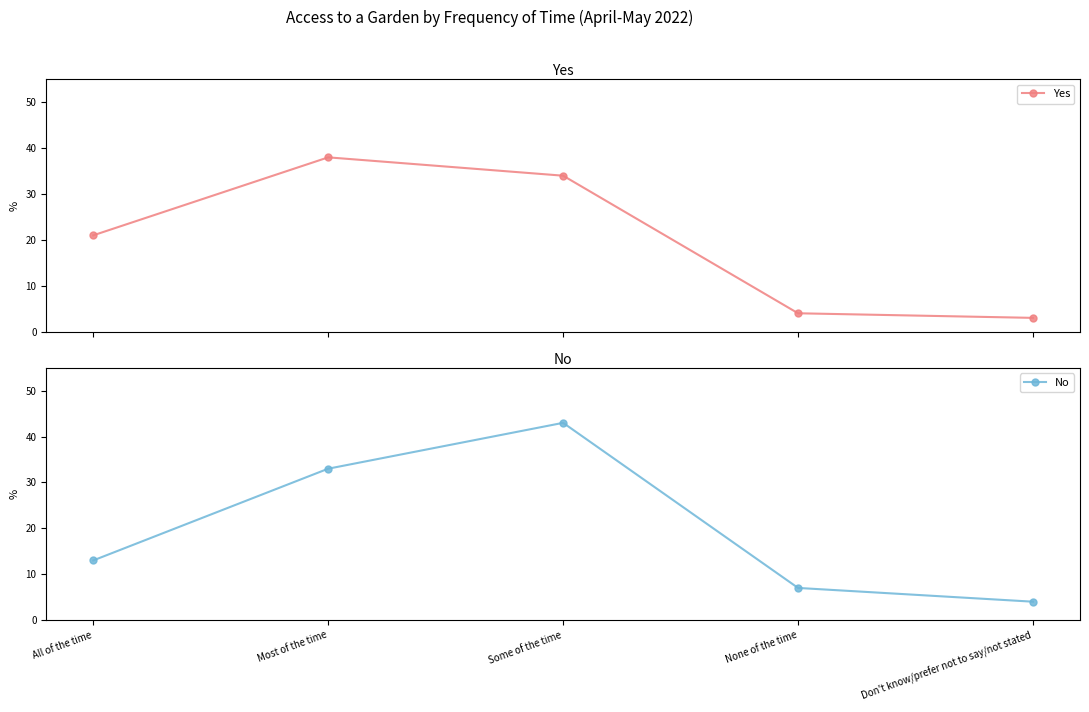

What position from the right is All of the time?

5